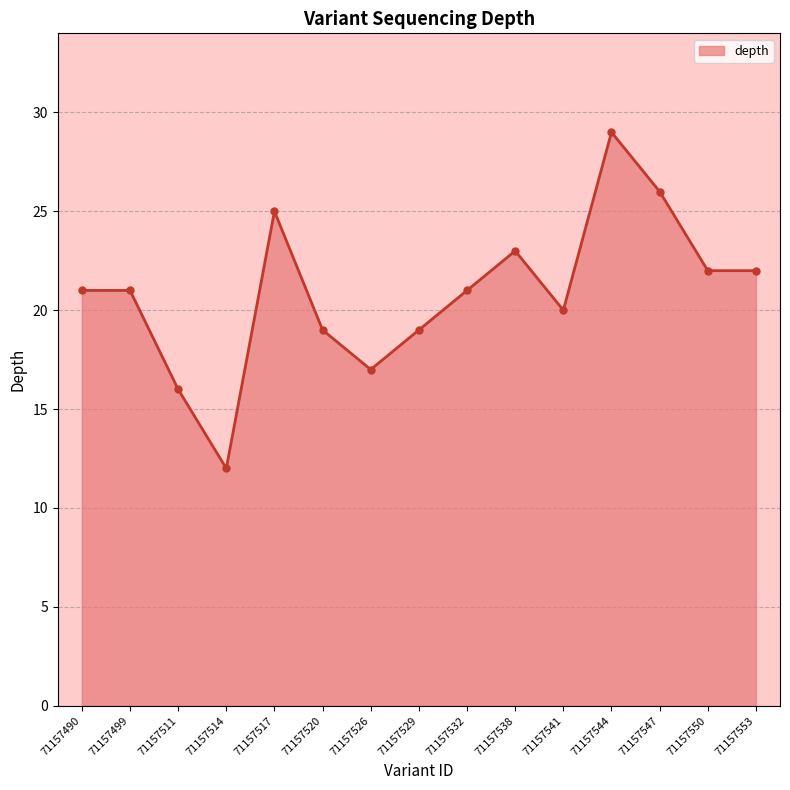

What is the sum of all values?

313